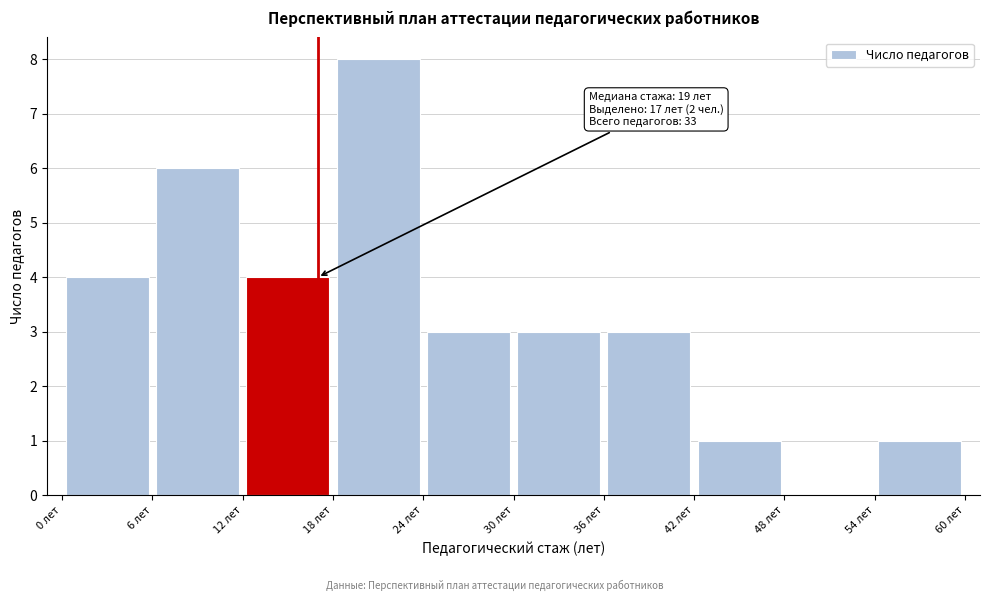

Which range on the x-axis has the tallest bar?

18 to 24